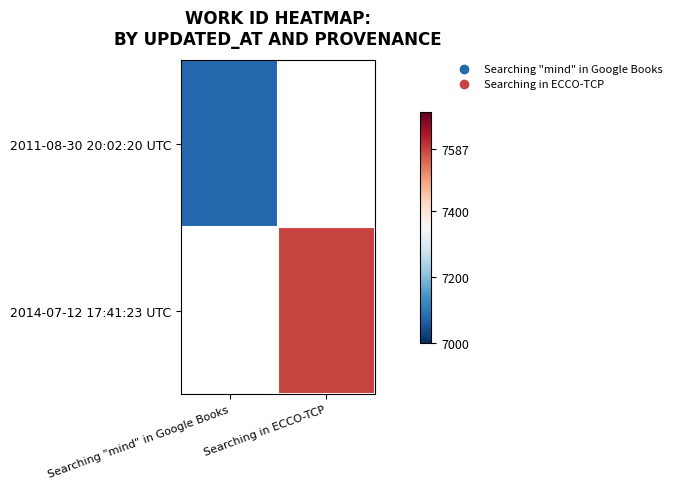

At which category does the chart reach its peak across all series?

Searching in ECCO-TCP